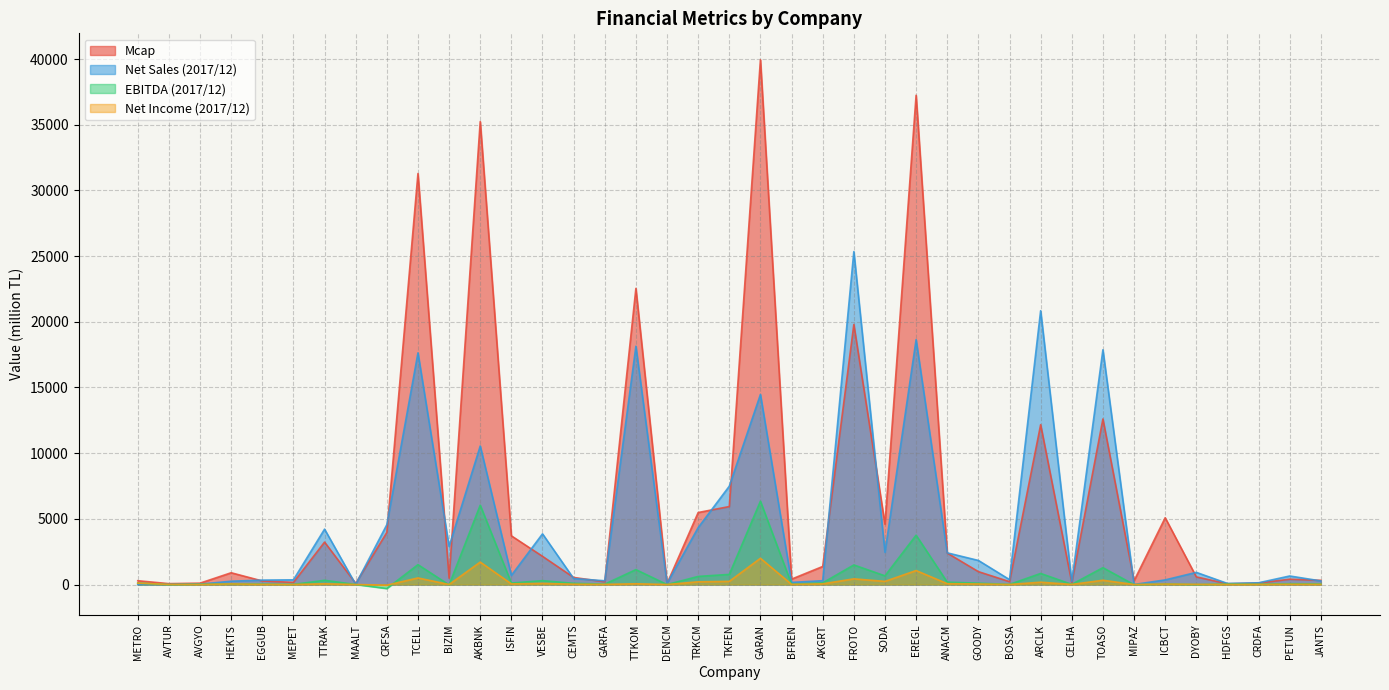

Is it true that Mcap equals 87.5 at AVTUR?

False